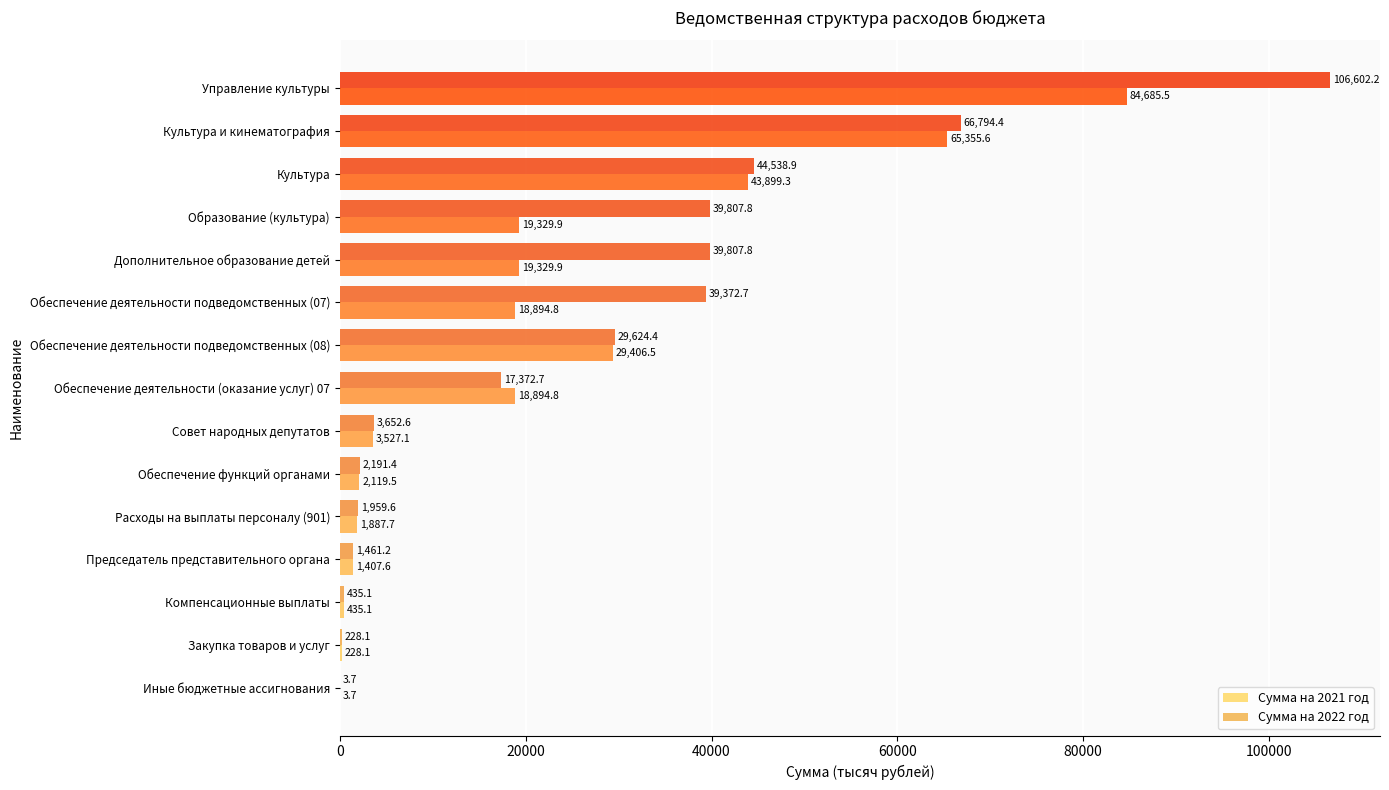

What is the total value across all series at Образование (культура)?

59137.7